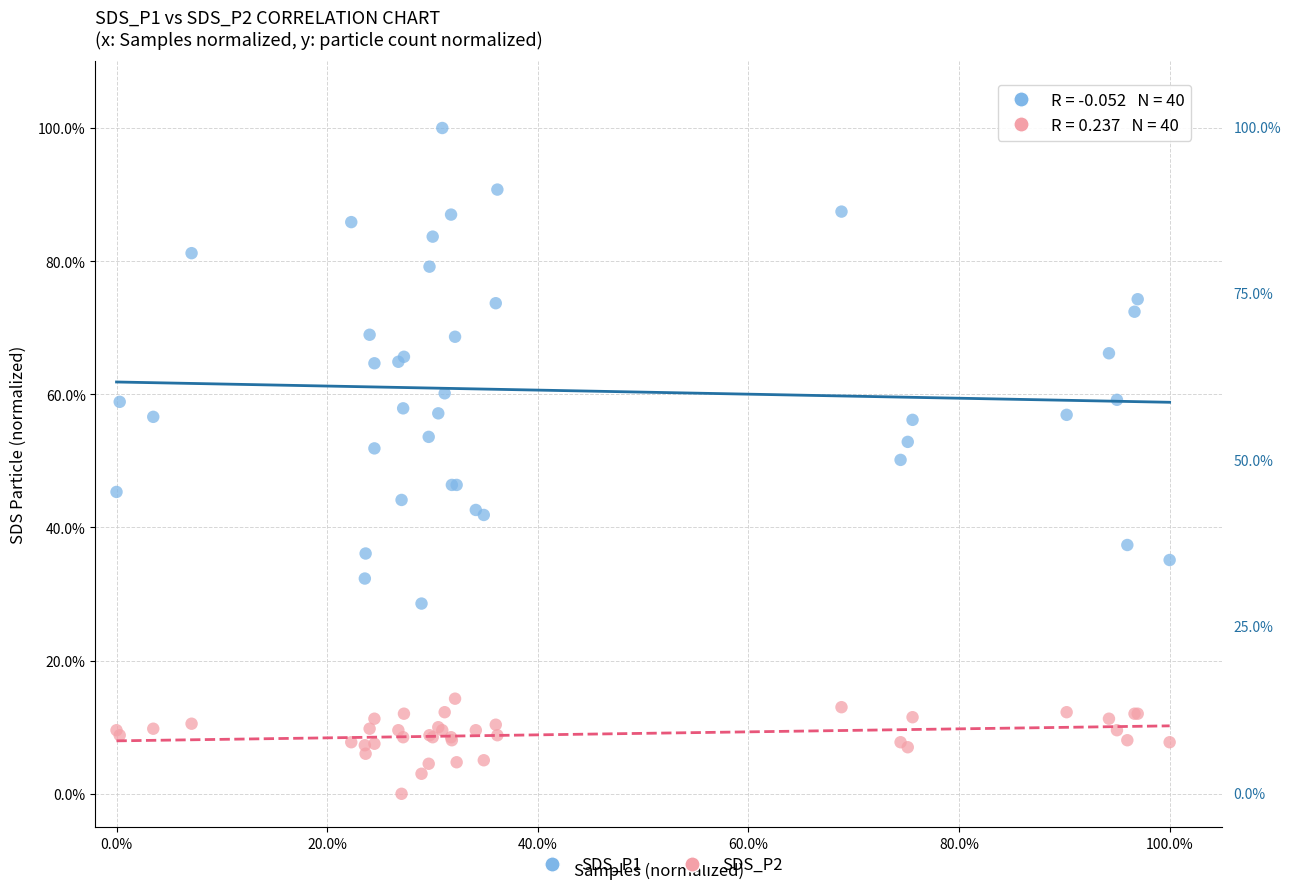

What are all the series names shown in the legend?

SDS_P1, SDS_P2